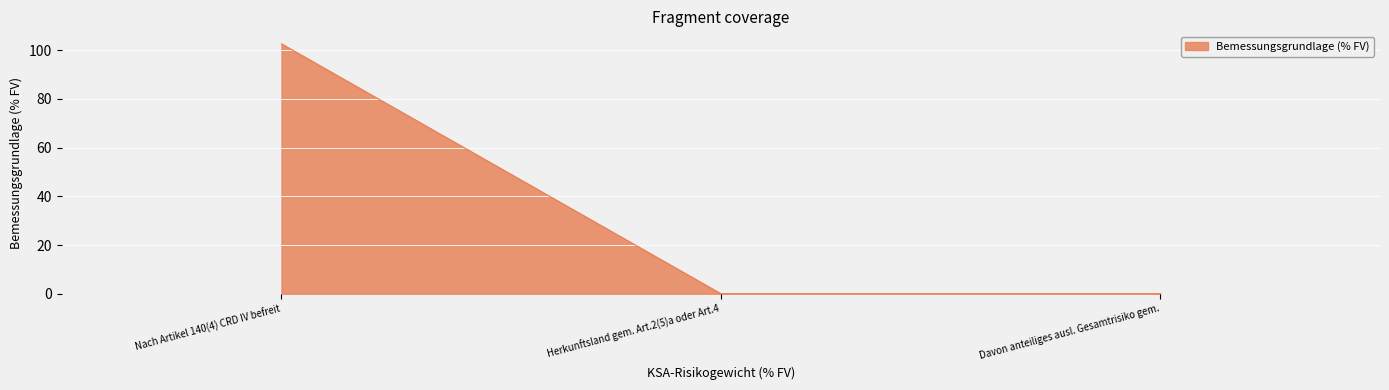

What is the change in value from Nach Artikel 140(4) CRD IV befreit to Herkunftsland gem. Art.2(5)a oder Art.4?

-102.6